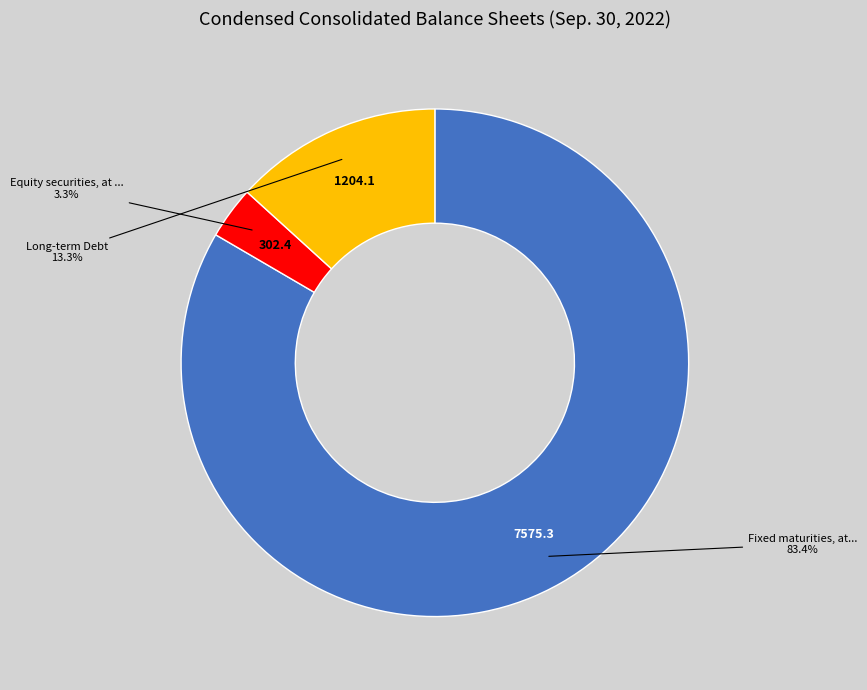

Is there any slice that represents more than half of the pie?

Yes